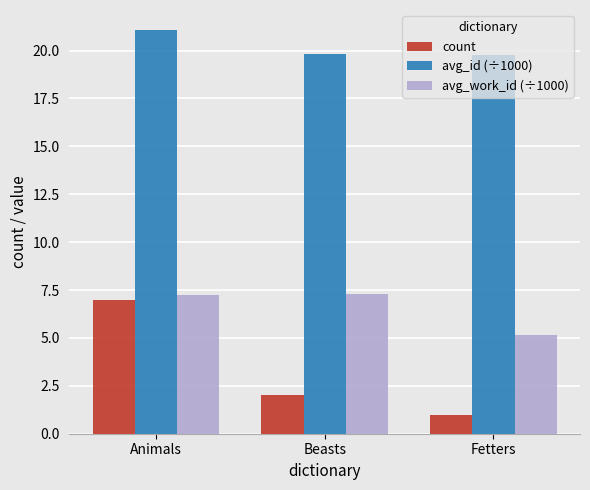

What is the approximate value of avg_id (÷1000) at Animals?

21.1